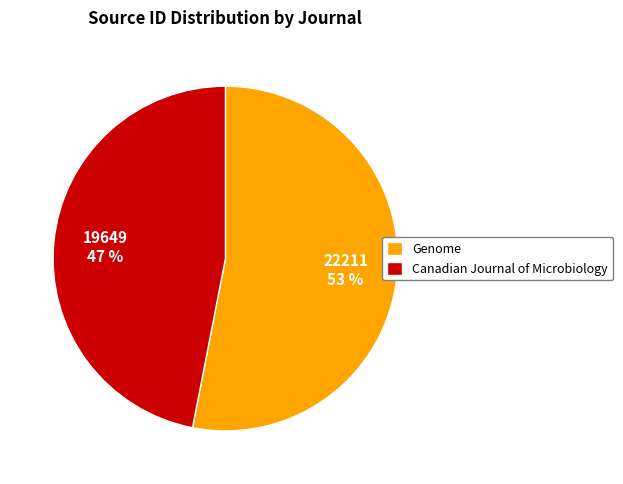

Between Canadian Journal of Microbiology and Genome, which is larger?

Genome